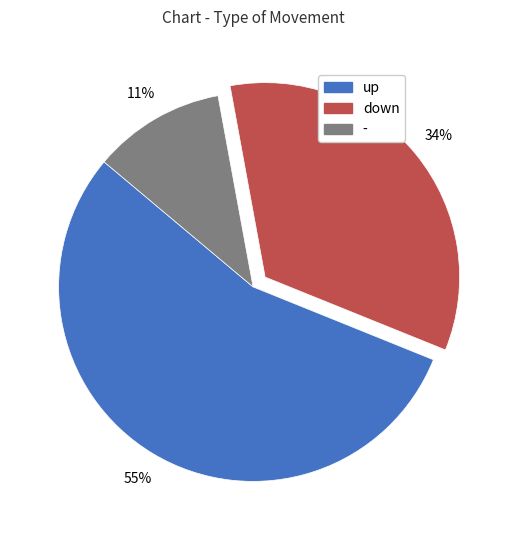

Do down and up together represent more than half of the pie?

Yes